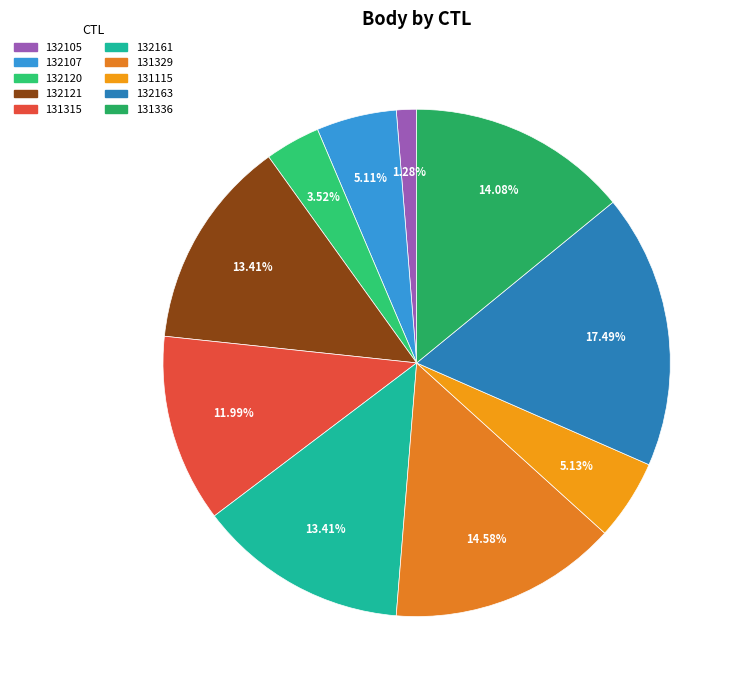

To the nearest percent, what is the average slice percentage?

10%